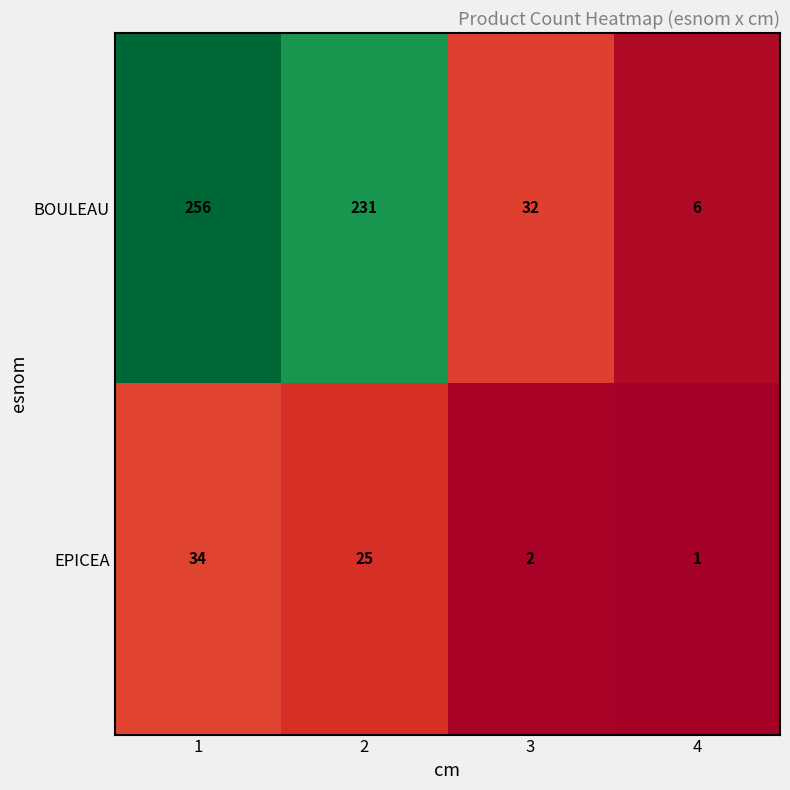

Is it true that BOULEAU equals 4 at 4?

False